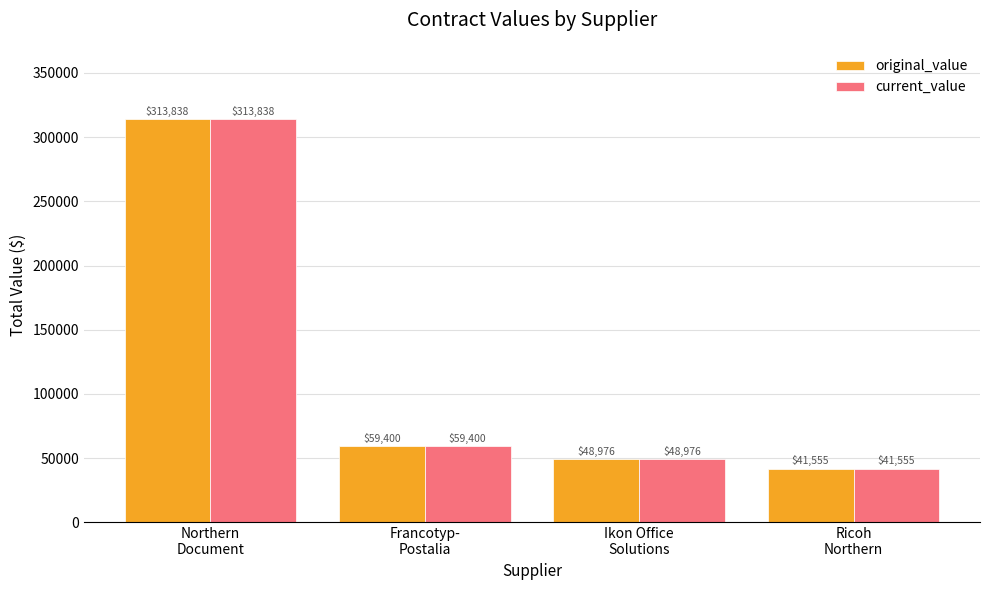

What position from the right is Northern
Document?

4